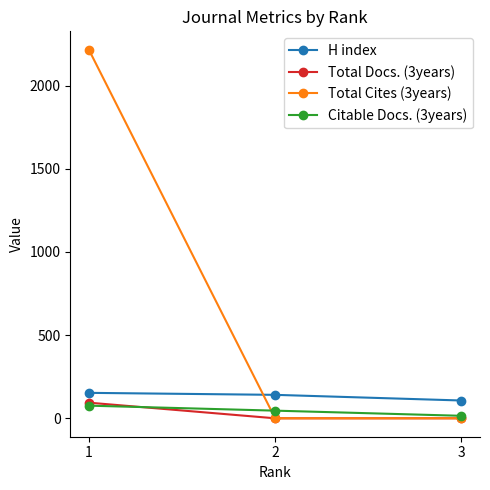

What are all the series names shown in the legend?

H index, Total Docs. (3years), Total Cites (3years), Citable Docs. (3years)